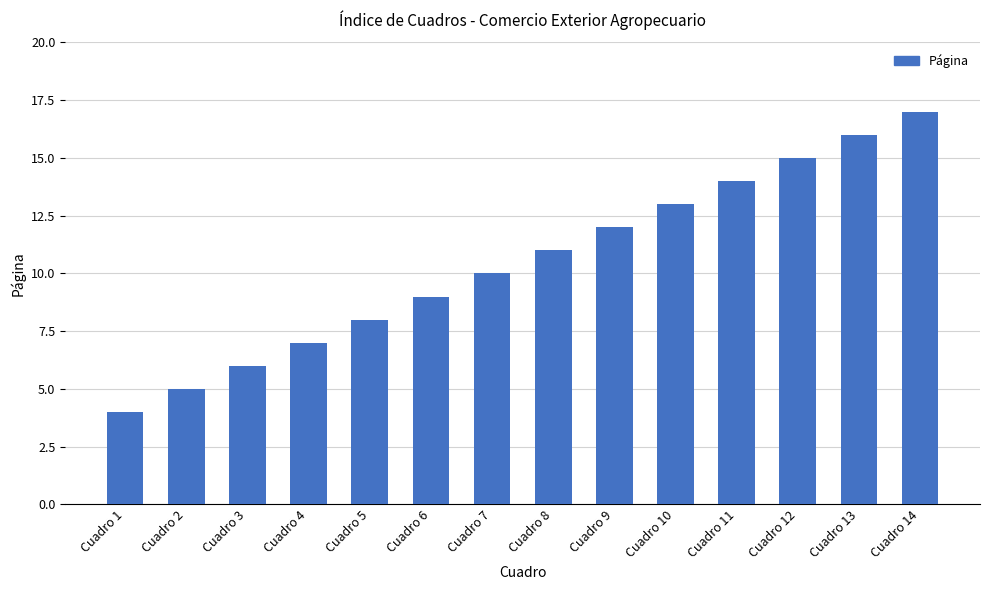

Which category has the lowest value across all series?

Cuadro 1